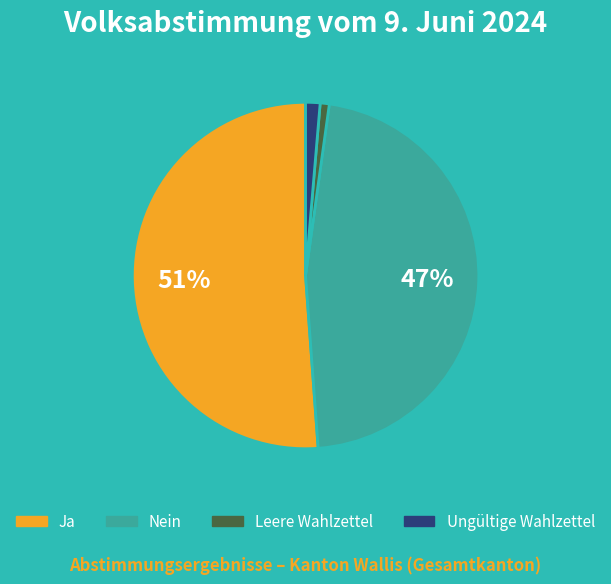

Between Leere Wahlzettel and Nein, which is larger?

Nein